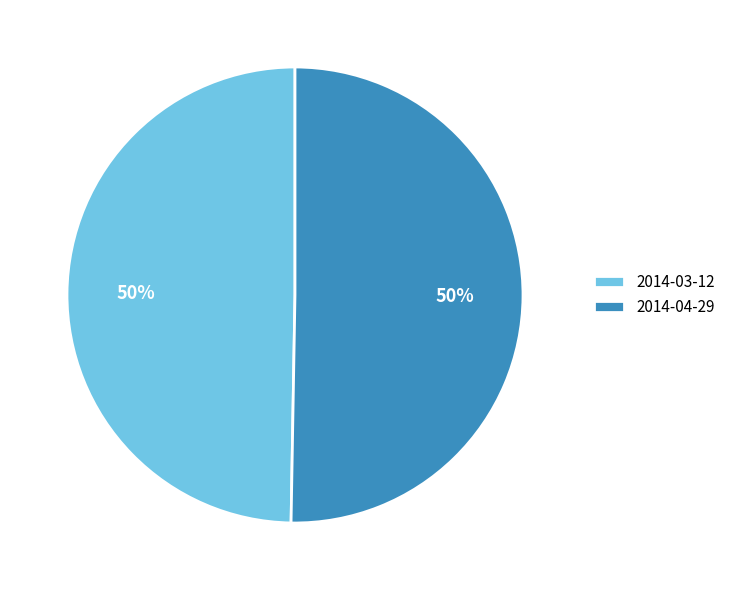

To the nearest percent, what portion does 2014-04-29 represent?

50%